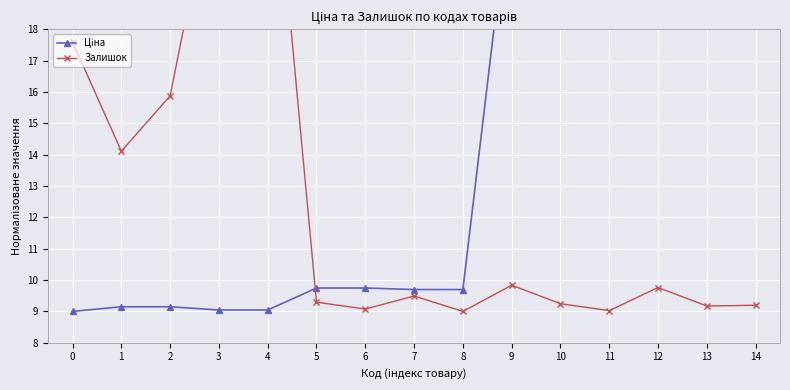

Where is the first local minimum for Залишок?

1